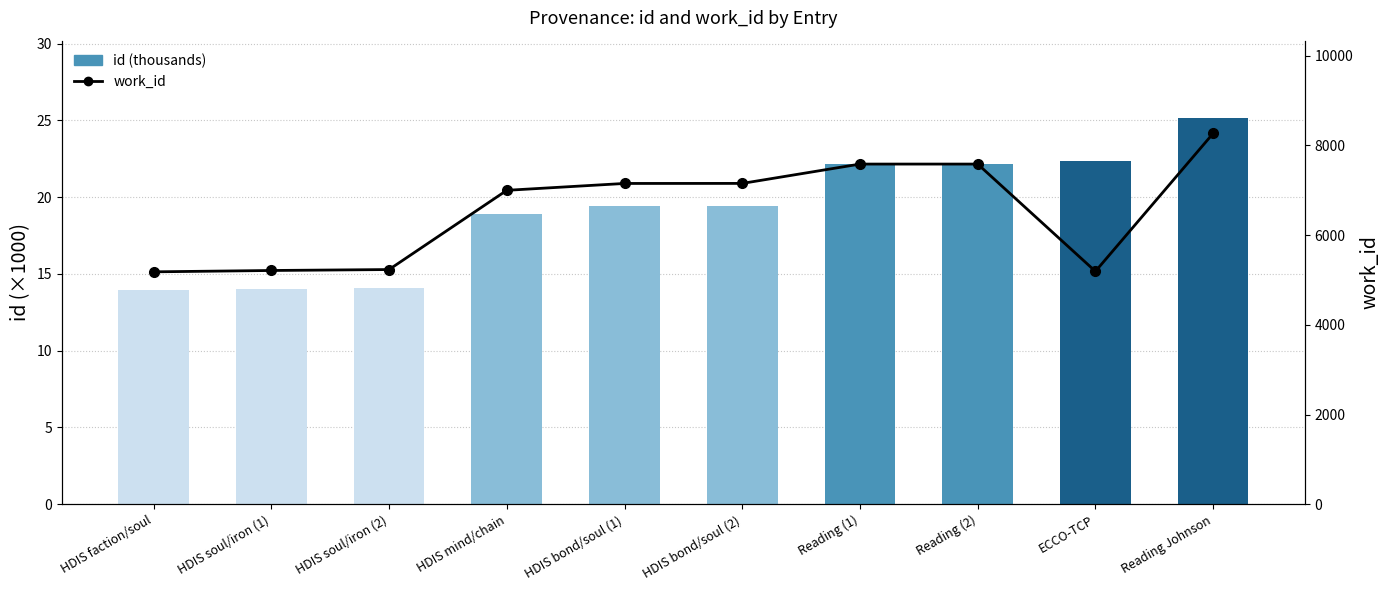

List the series in order of their overall mean, lowest first.

id (thousands), work_id